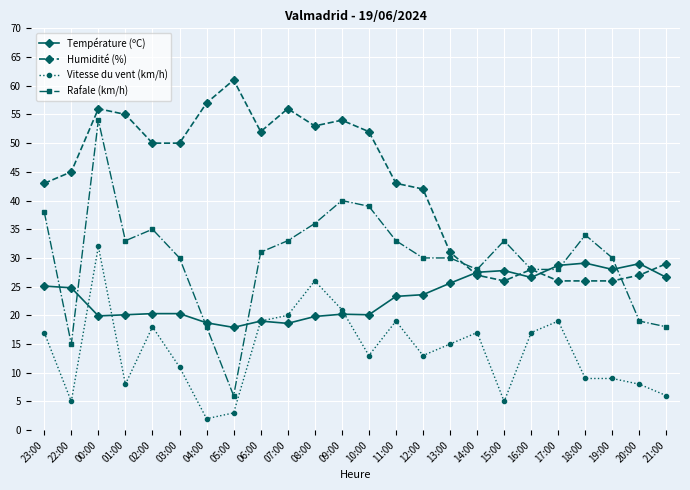

Where is the first local maximum for Vitesse du vent (km/h)?

00:00